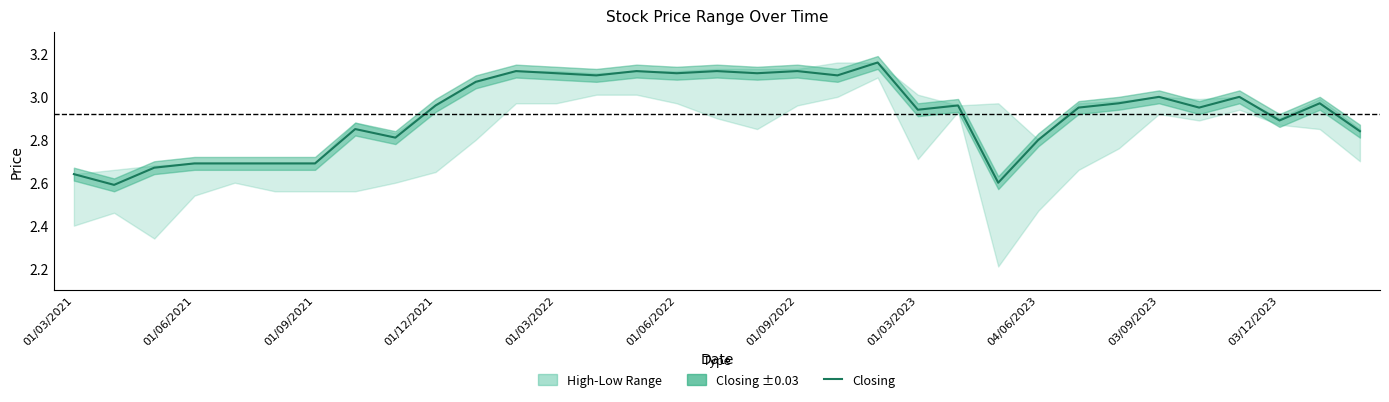

The value at 13 is 5.2. True or false?

False